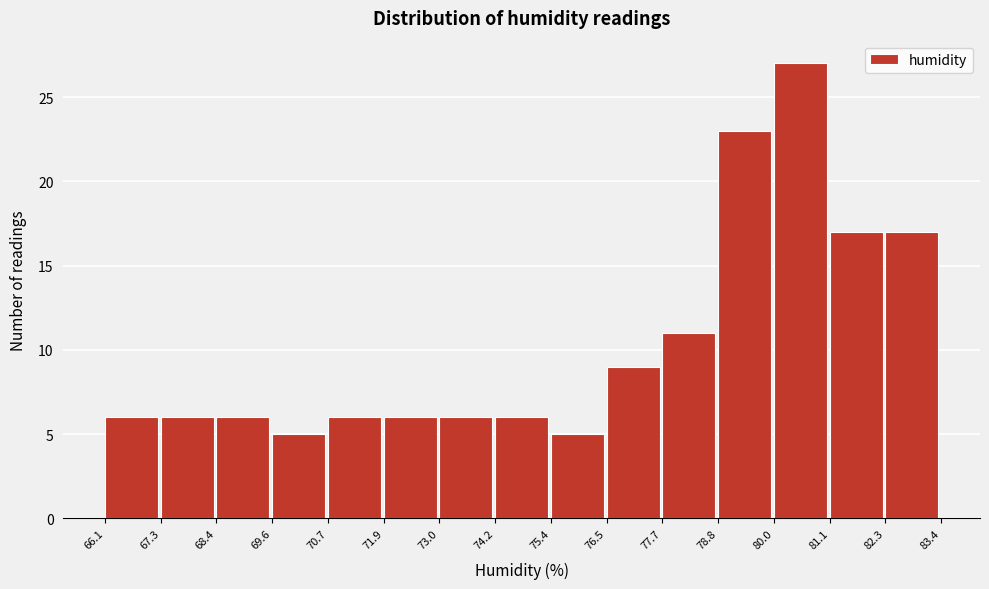

Reading left to right, list every bar in this chart as the range it spans on the x-axis followed by its height. The values are not printed on the chart, so give them approximately, as read against the axis.

66.1 to 67.3: 6
67.3 to 68.4: 6
68.4 to 69.6: 6
69.6 to 70.7: 5
70.7 to 71.9: 6
71.9 to 73.0: 6
73.0 to 74.2: 6
74.2 to 75.4: 6
75.4 to 76.5: 5
76.5 to 77.7: 9
77.7 to 78.8: 11
78.8 to 80.0: 23
80.0 to 81.1: 27
81.1 to 82.3: 17
82.3 to 83.4: 17